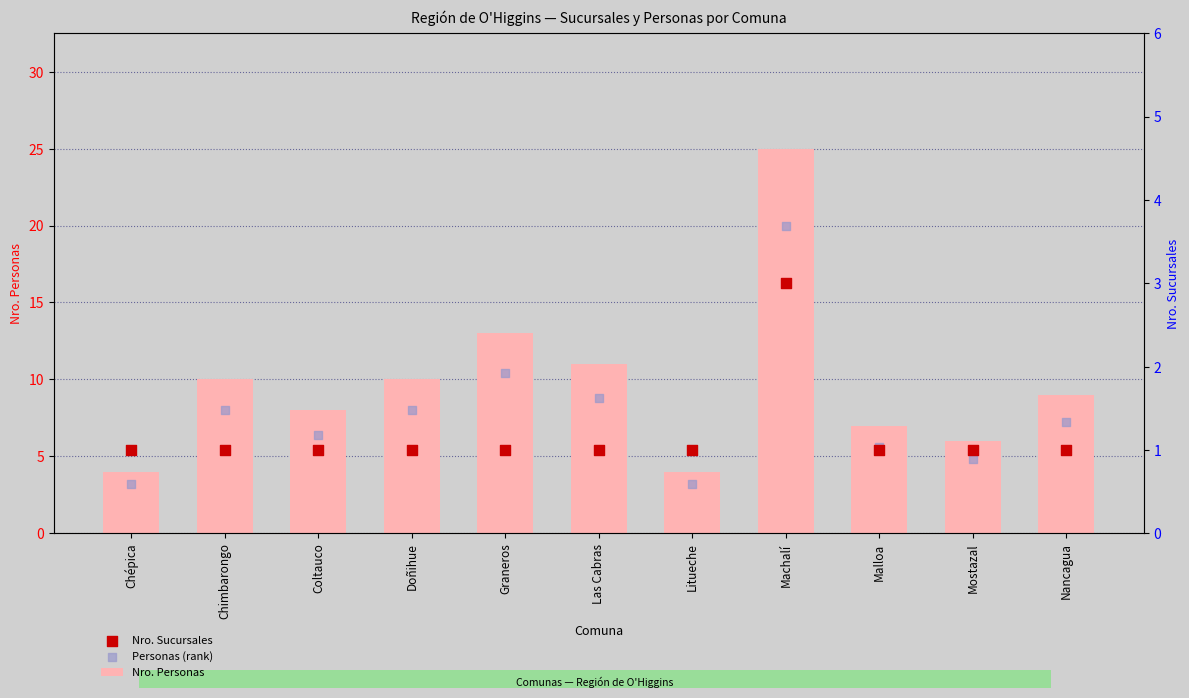

At how many categories does at least one series exceed 23?

1